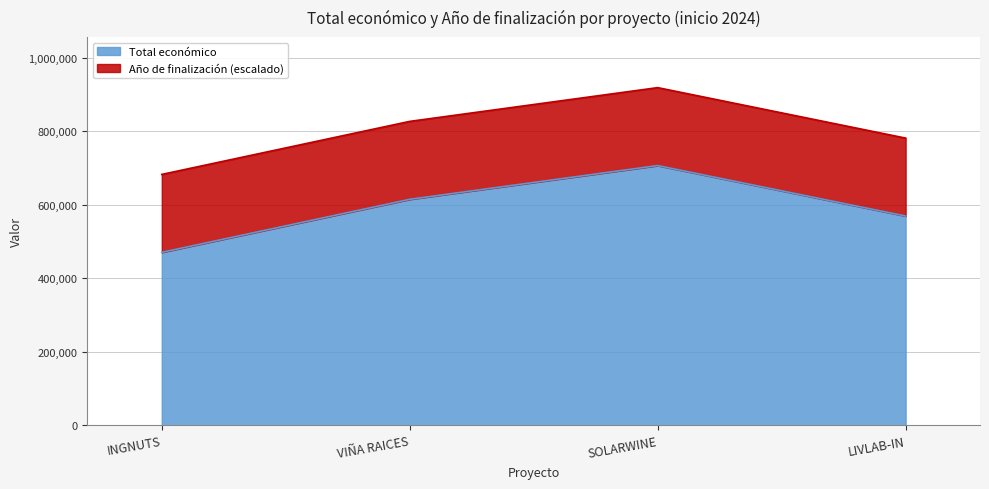

Count the values in the range 569416 to 706697.

3